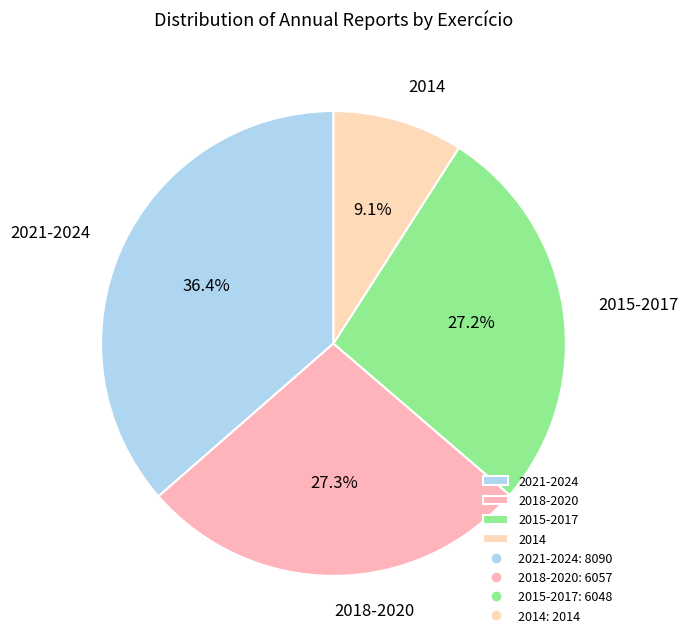

Which has a higher value, 2021-2024 or 2018-2020?

2021-2024